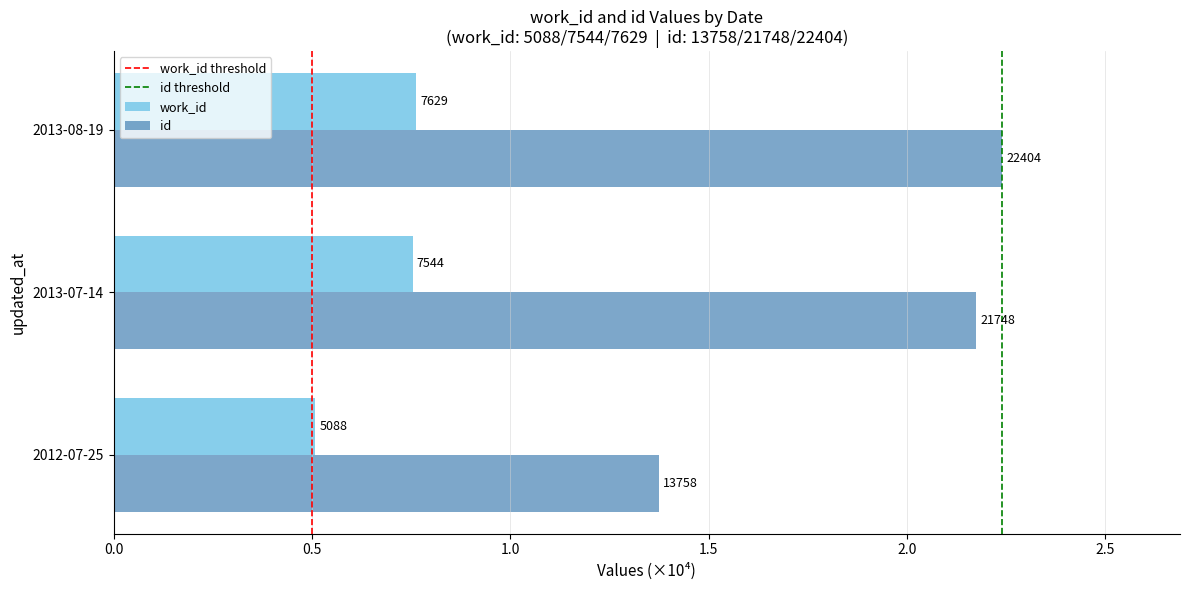

Which series has the largest total across all categories?

id